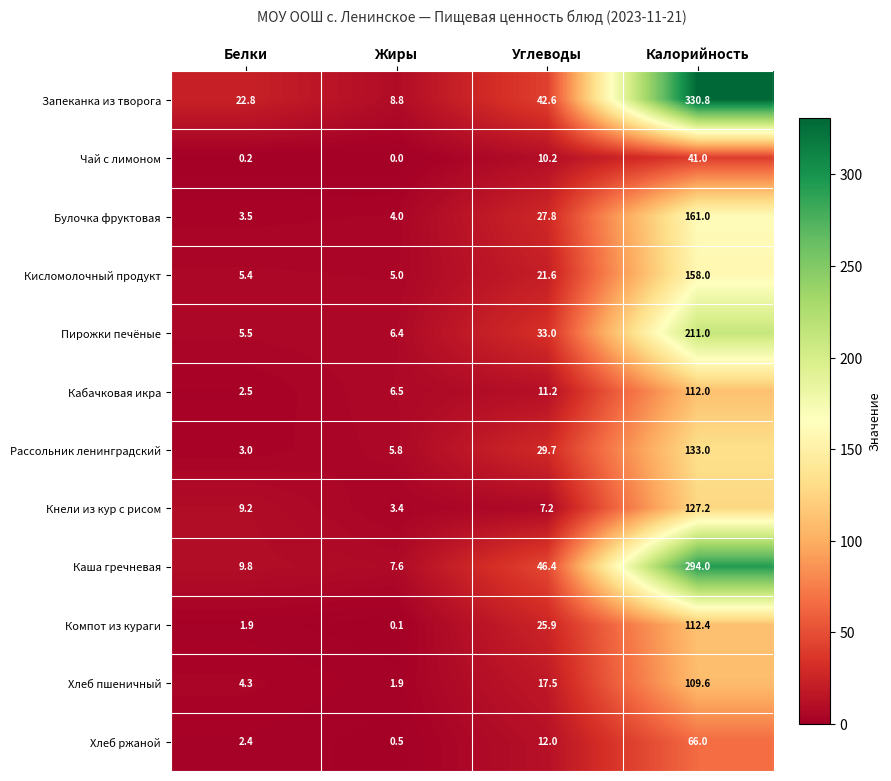

The value of Запеканка из творога at Белки is 35.7. True or false?

False